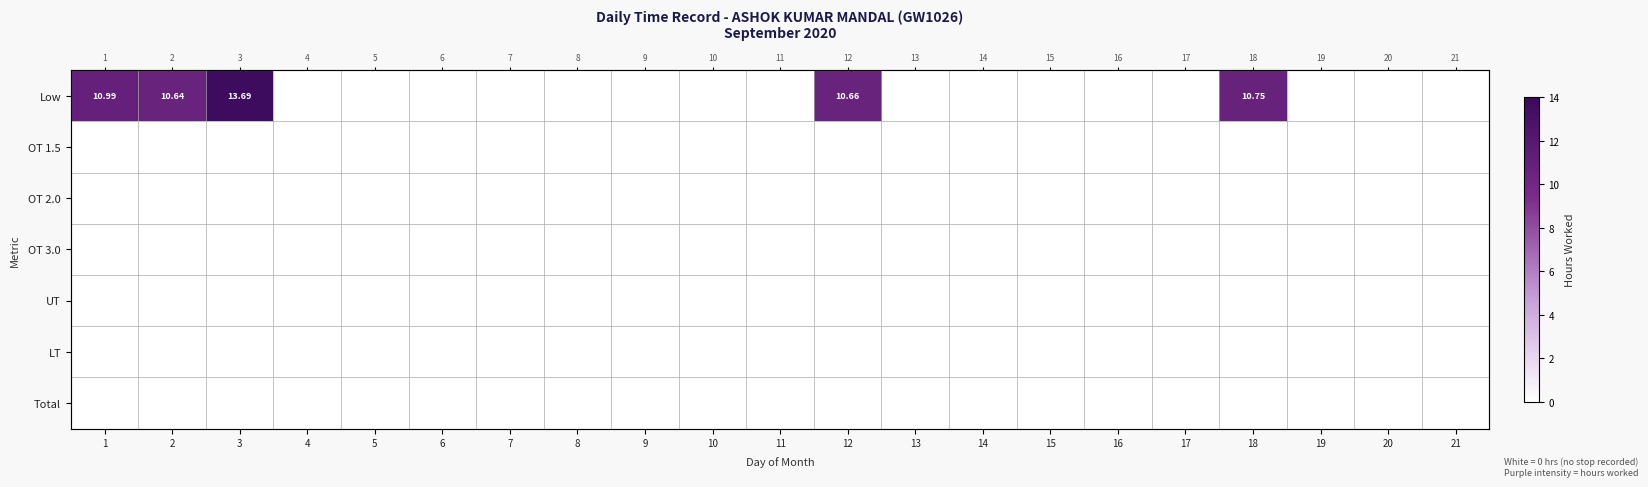

Which has a higher value, 15 or 7?

15